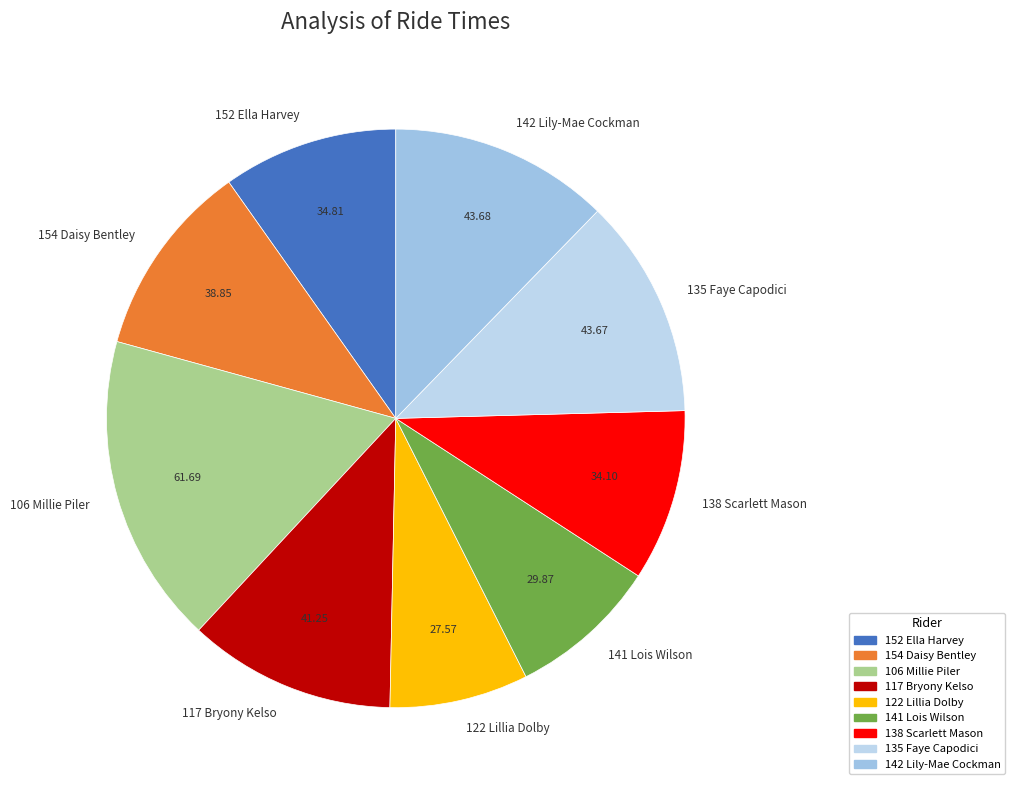

What is the ratio of the value at 142 Lily-Mae Cockman to the value at 154 Daisy Bentley?

1.1